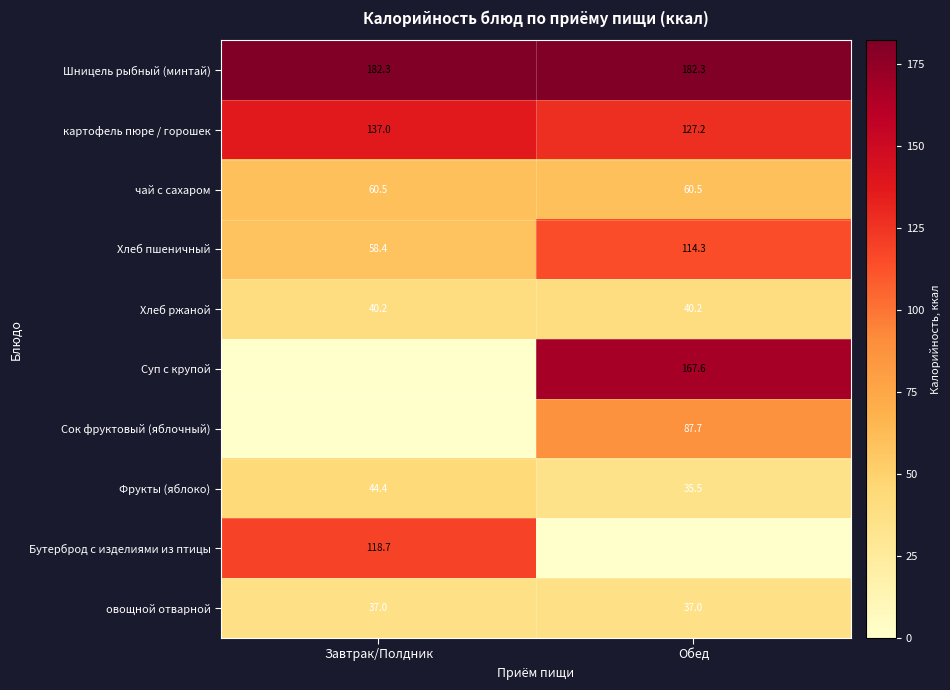

Which has a higher value, Обед or Завтрак/Полдник?

Обед